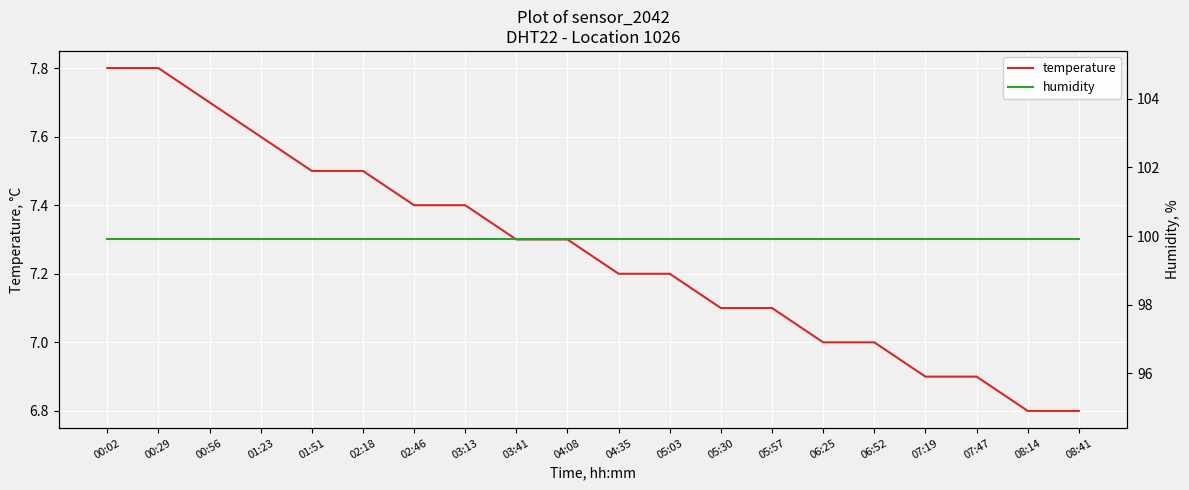

What is the total value across all series at 04:08?

107.2